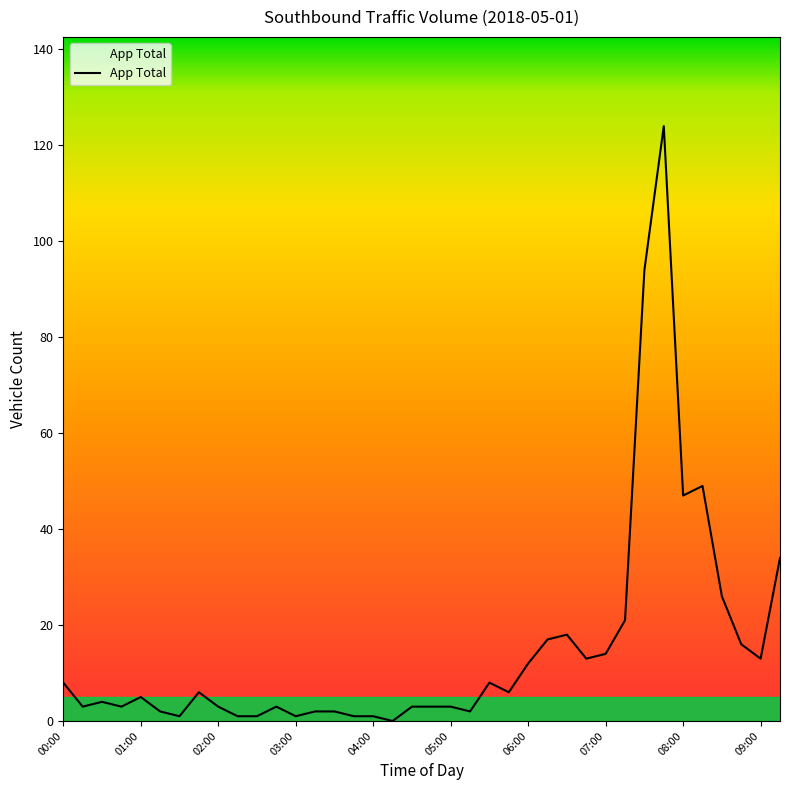

What is the difference between the maximum and minimum values?

124